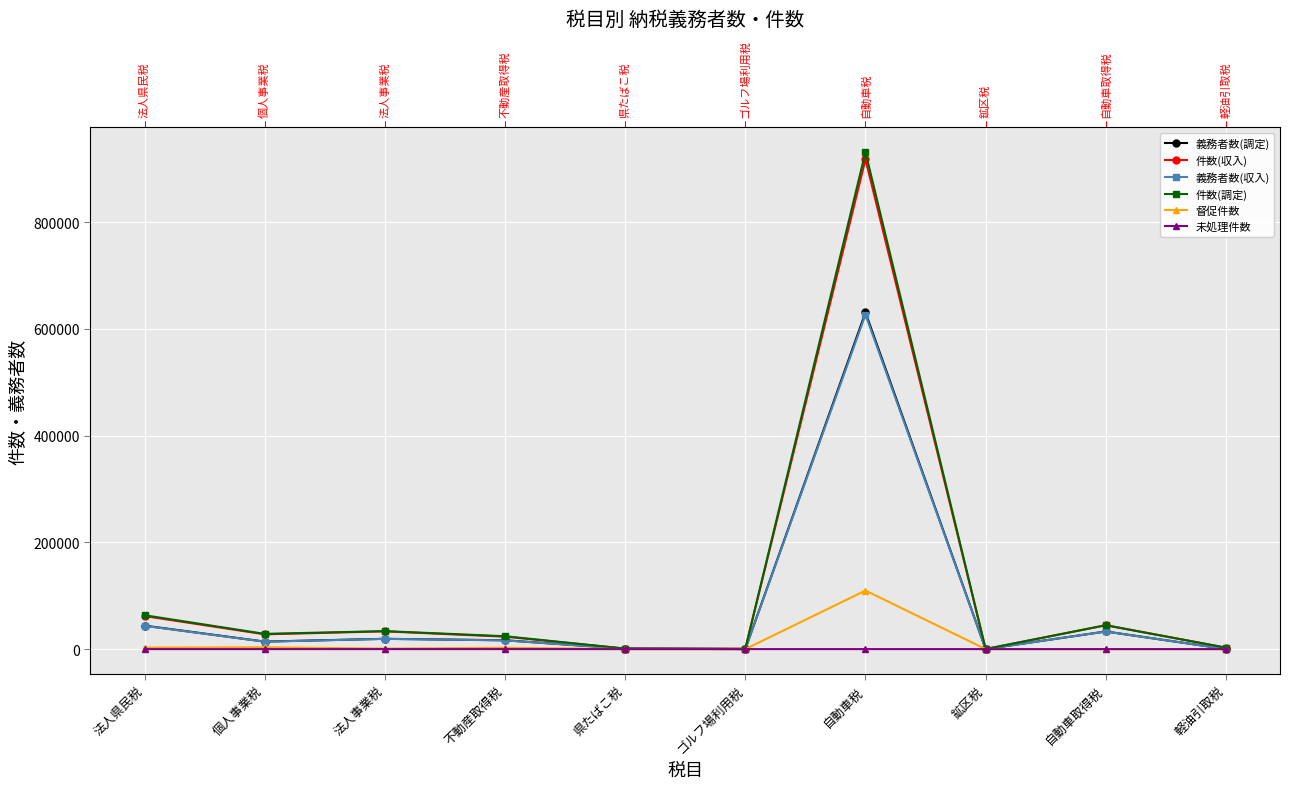

Where is 義務者数(収入) nearest to the value 313337?

法人県民税